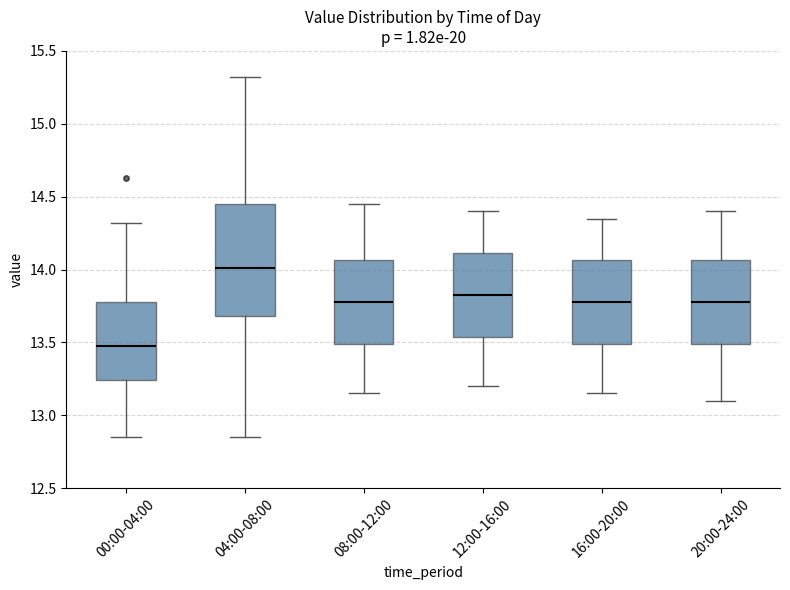

Where is the lower edge of the box for 04:00-08:00 on the y-axis? The values are not printed on the chart, so give them approximately, as read against the axis.

13.70